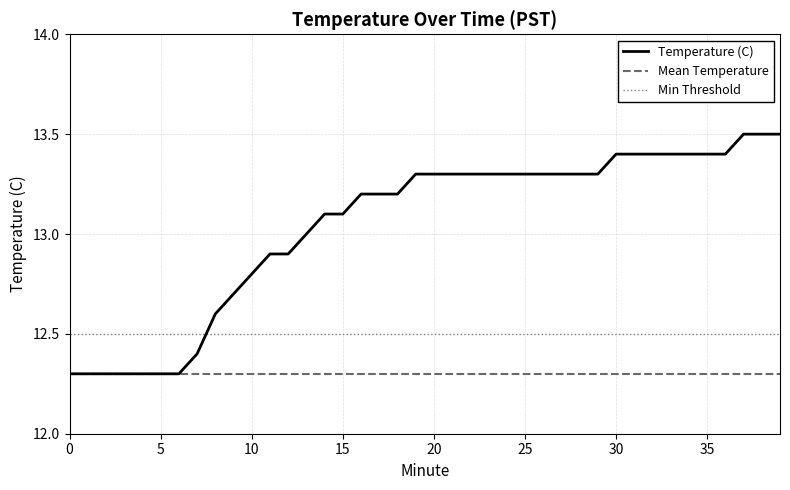

What are all the series names shown in the legend?

Temperature (C), Mean Temperature, Min Threshold